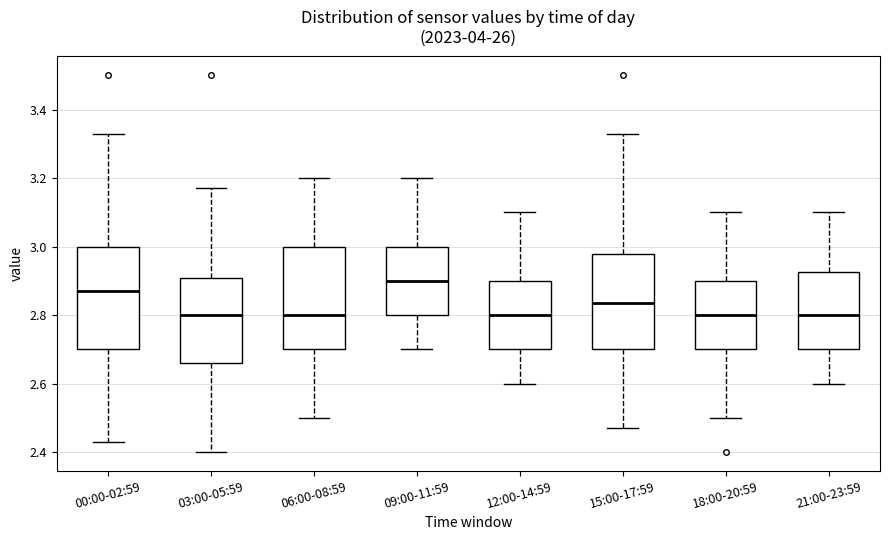

Which box has the highest median line?

09:00-11:59